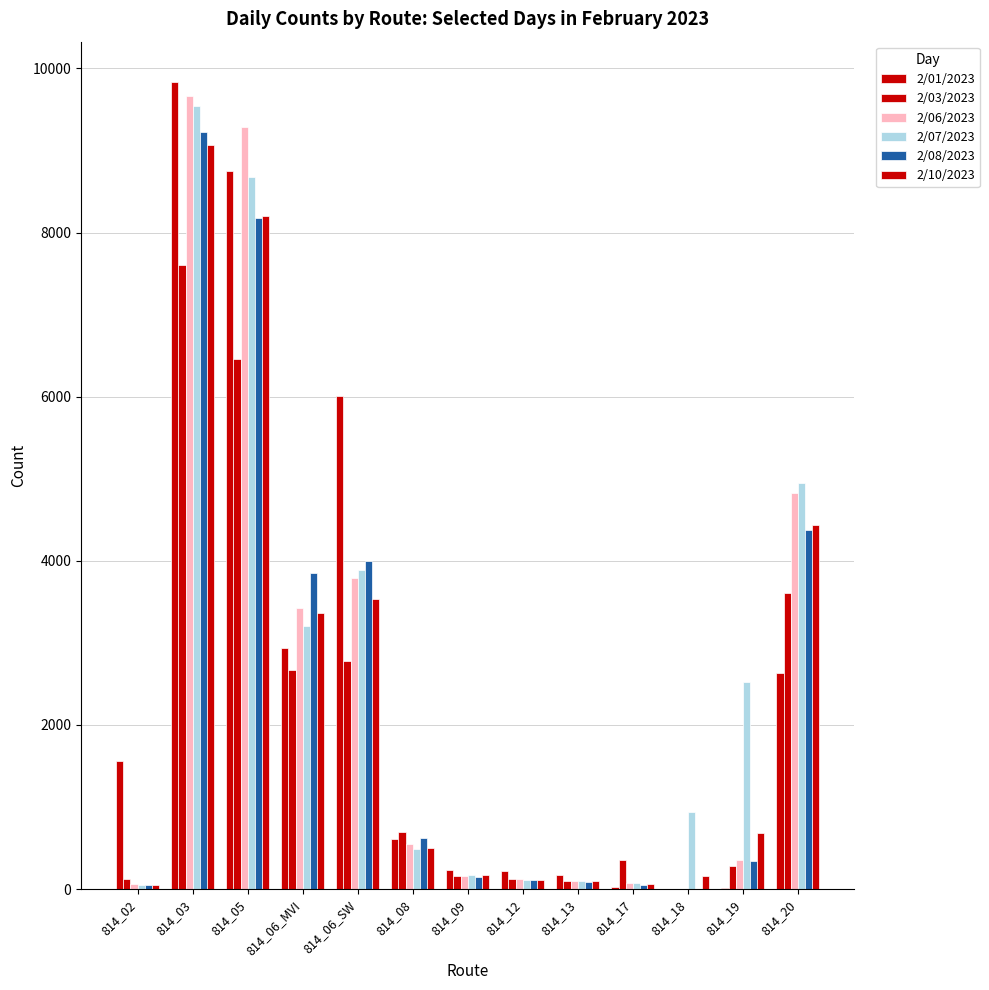

Are the bars horizontal?

No